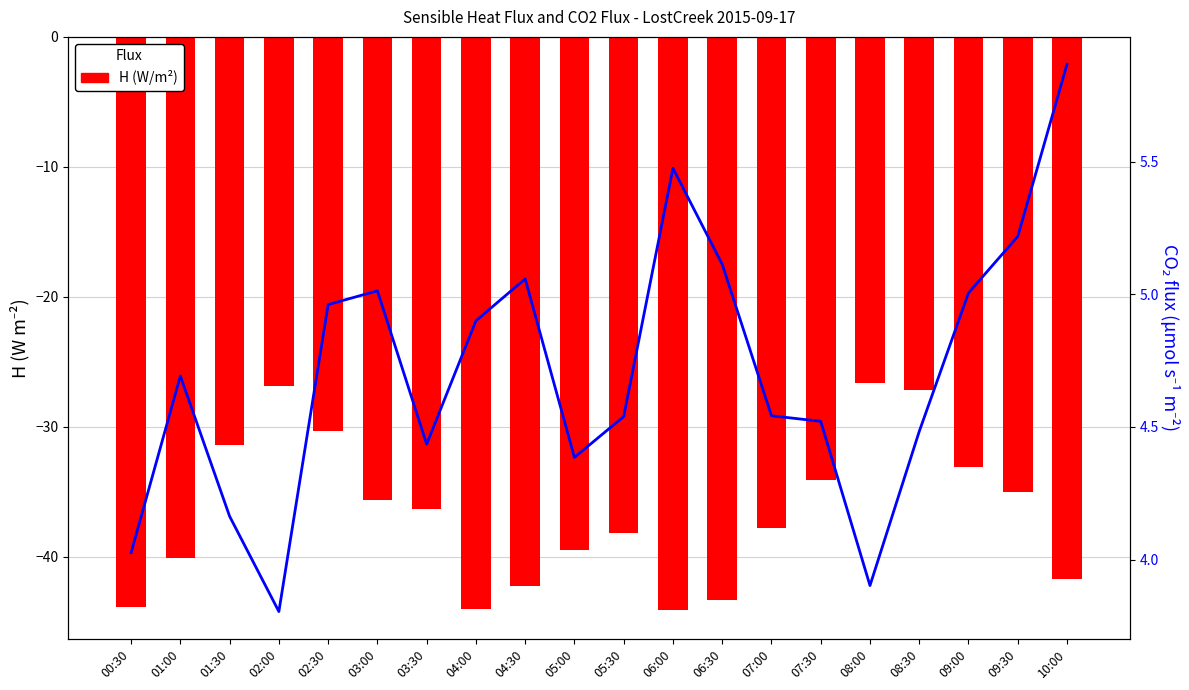

At which label does H (W/m²) first exceed -36?

01:30